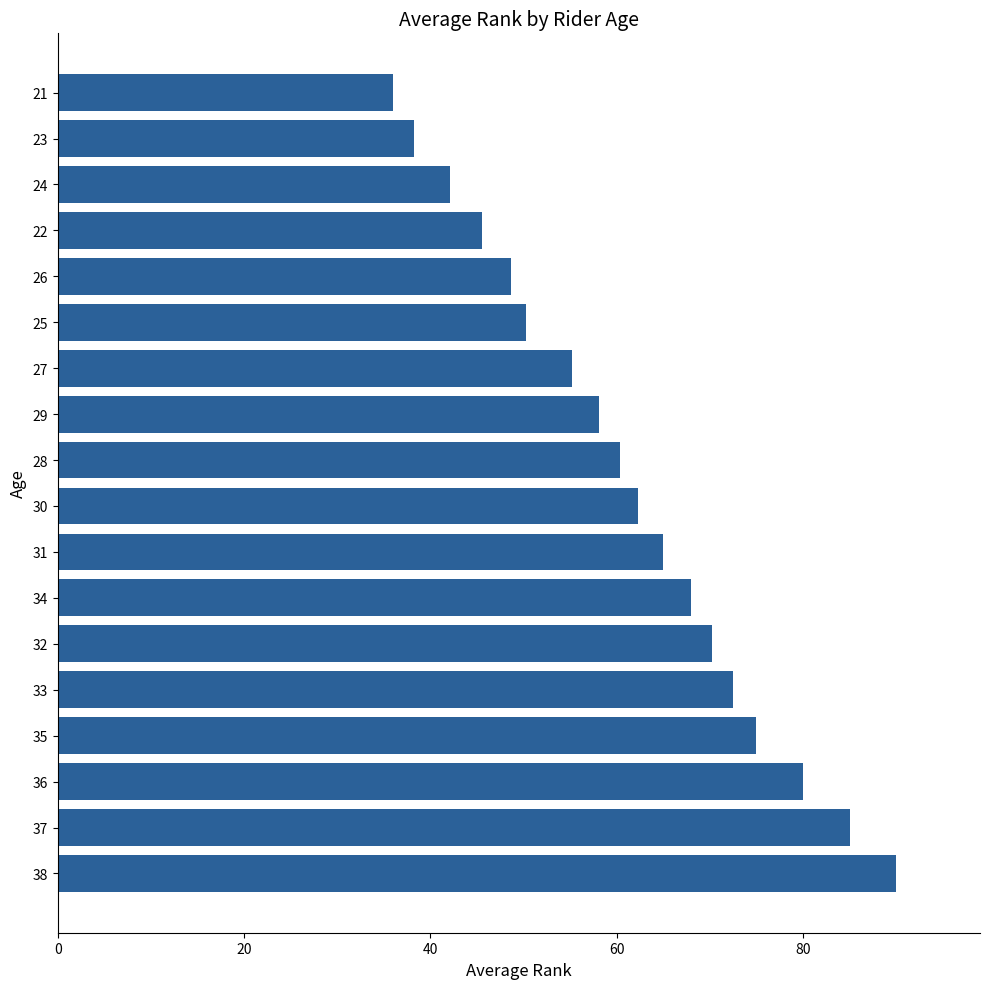

Between 28 and 27, which is larger?

28